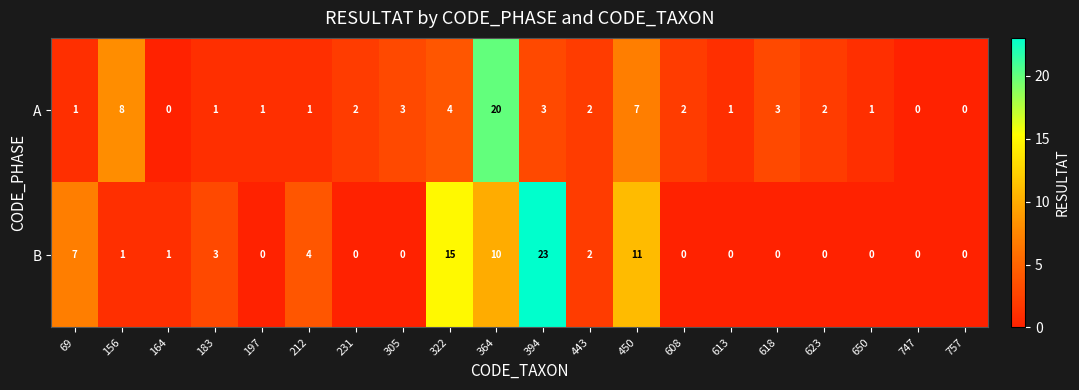

Where is B nearest to the value 11?

450